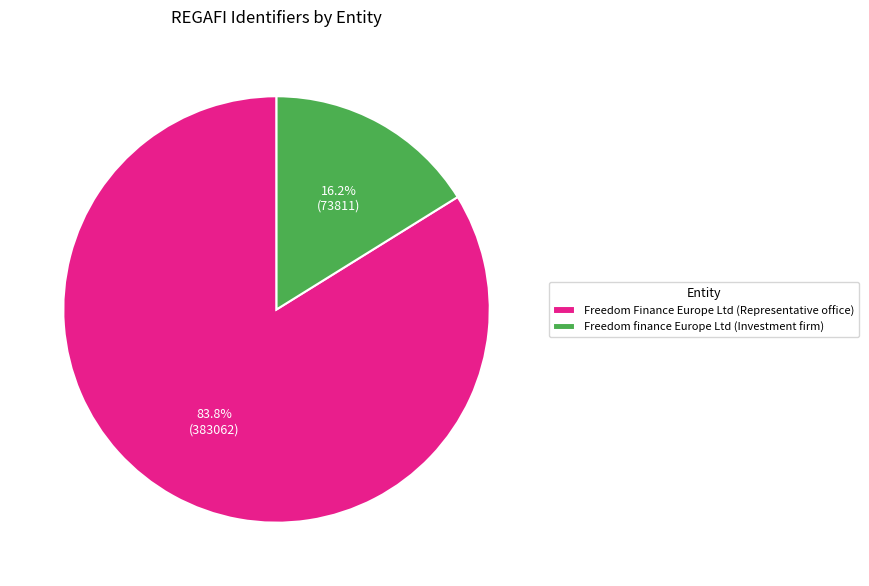

Combined, do Freedom finance Europe Ltd (Investment firm) and Freedom Finance Europe Ltd (Representative office) account for over 50%?

Yes